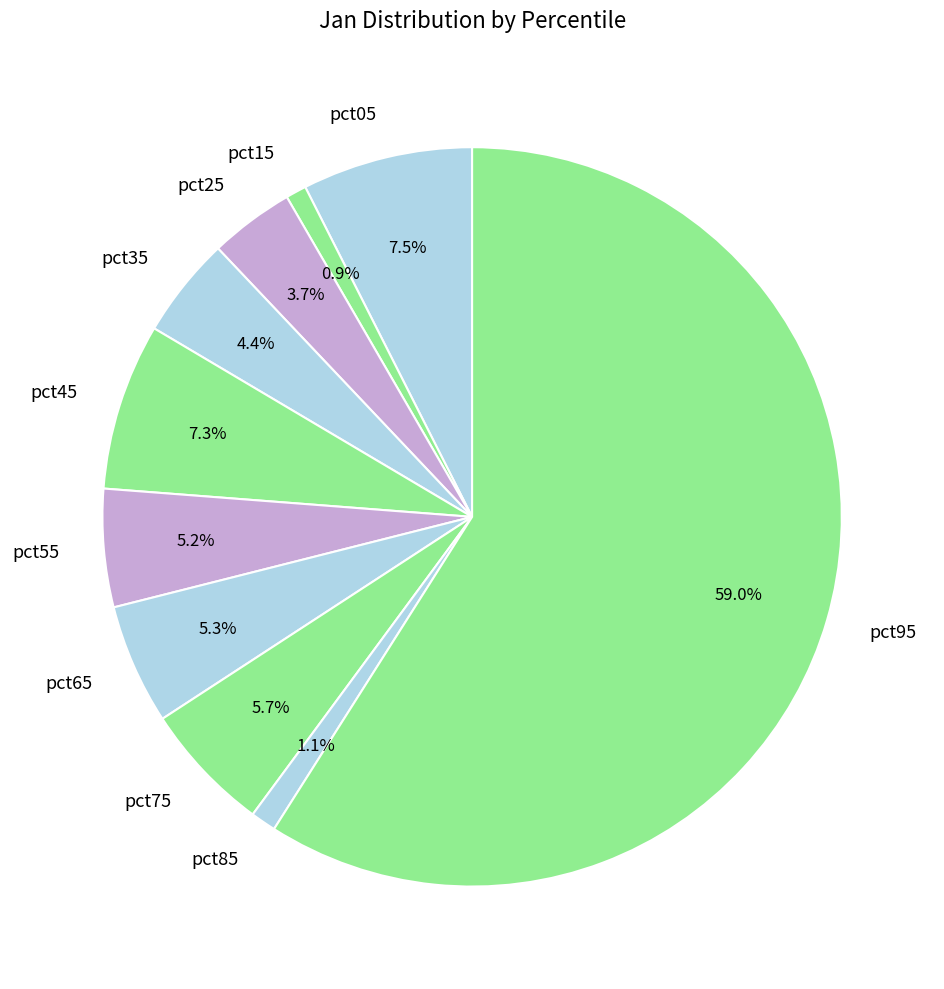

What is the majority slice?

pct95